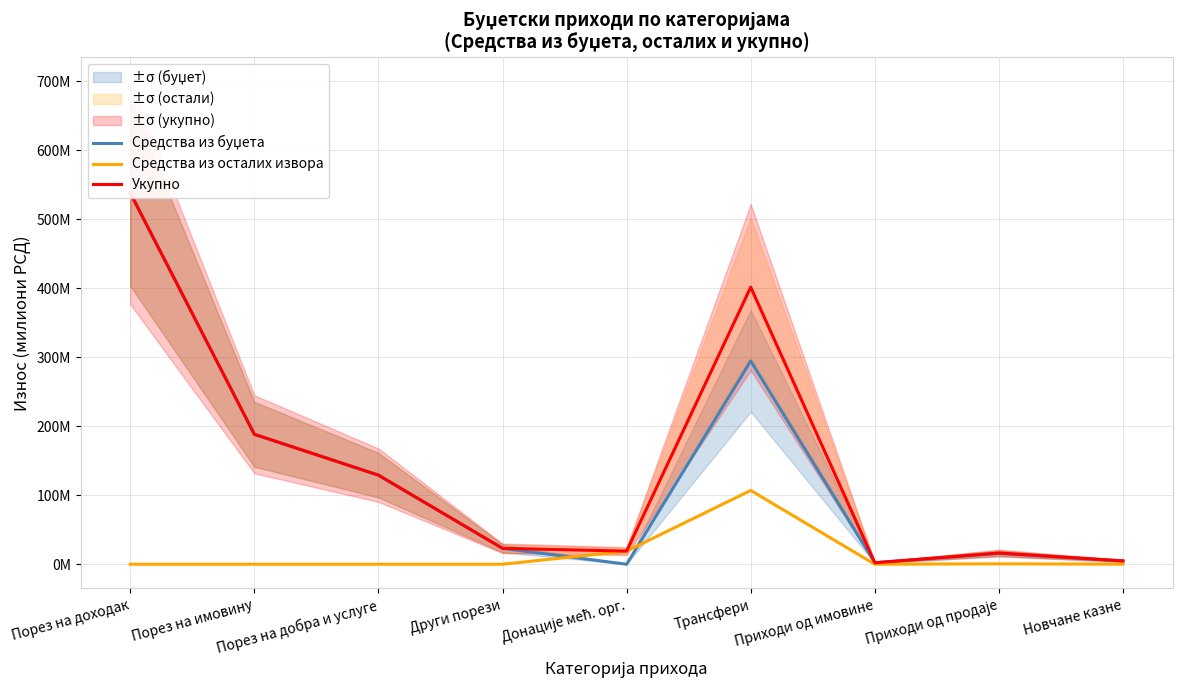

Which has a higher value, Приходи од продаје or Донације мећ. орг.?

Приходи од продаје